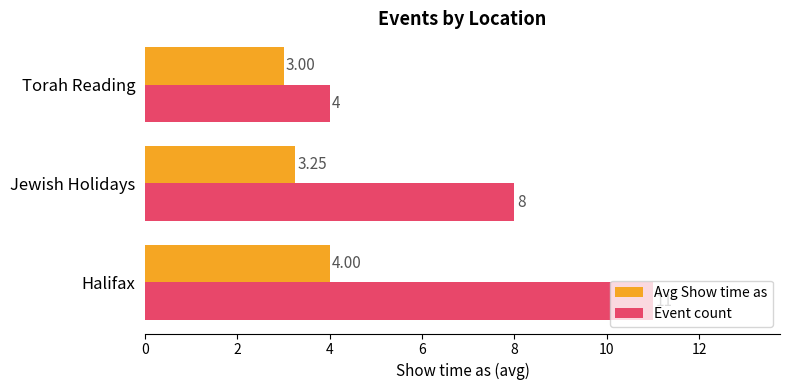

What is the spread (max minus min) of values at Halifax?

7.0